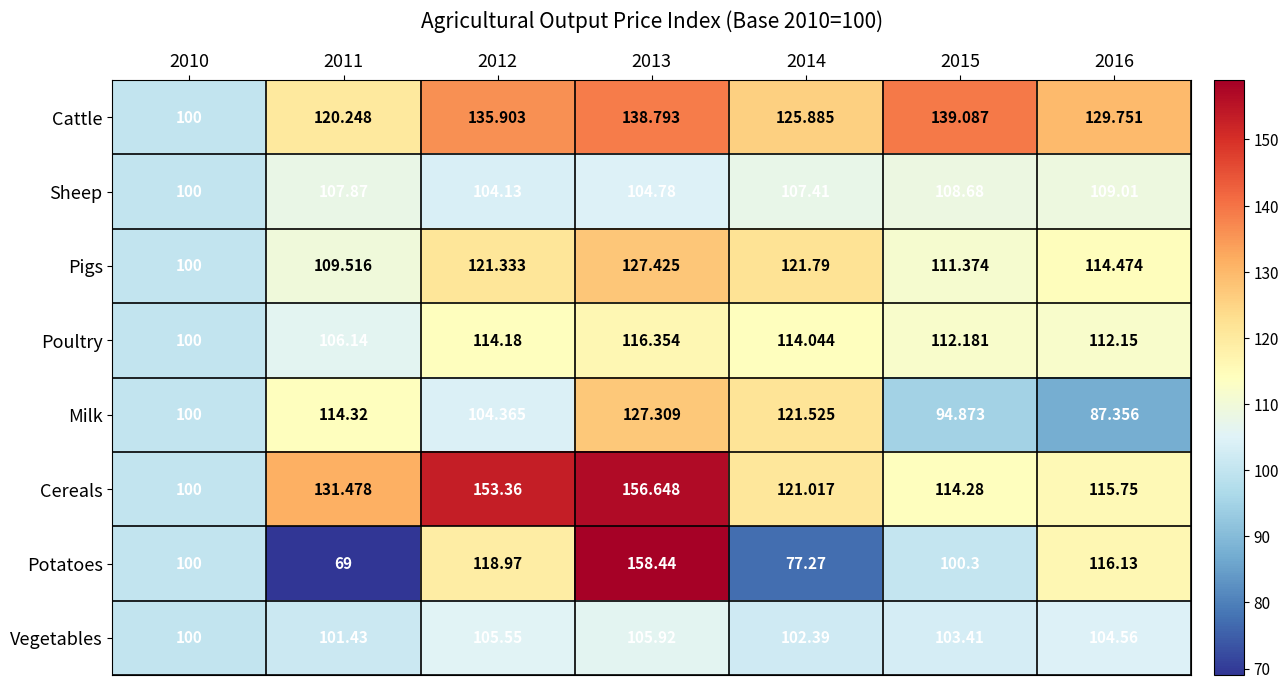

List the series in order of their peak value, lowest first.

Vegetables, Sheep, Poultry, Milk, Pigs, Cattle, Cereals, Potatoes